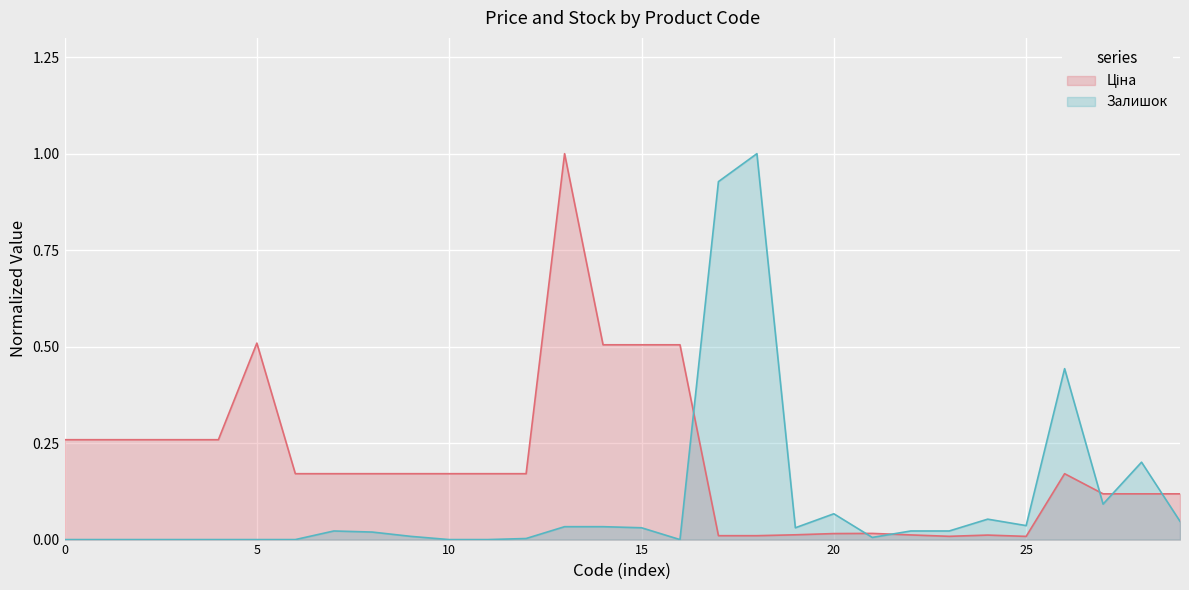

Which series changed the most between 285102044 and 280941824?

Ціна